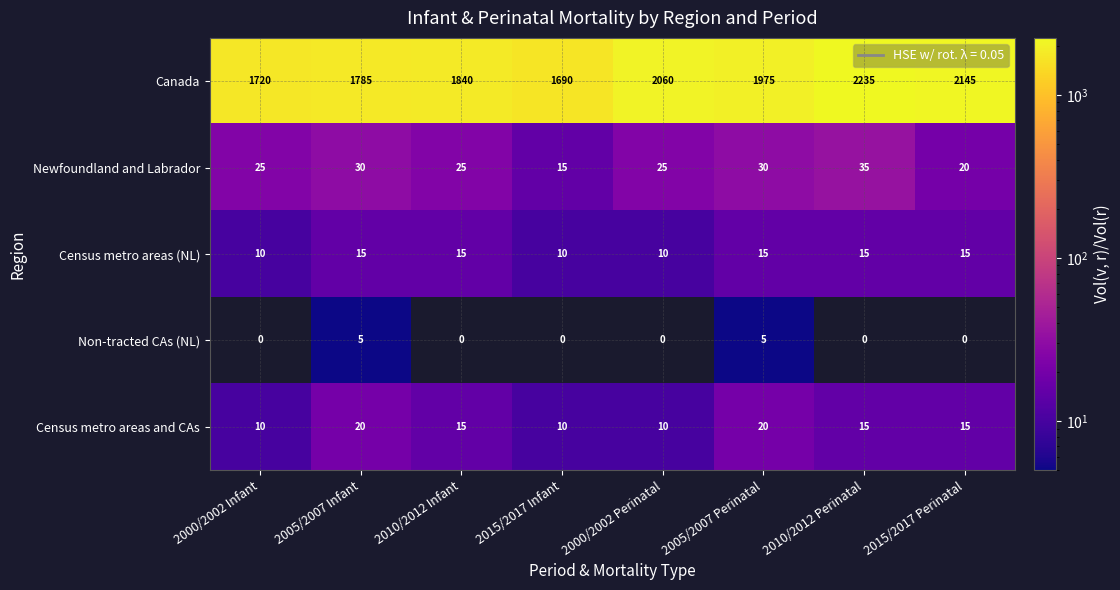

At which category is the sum across all series the highest?

2010/2012 Perinatal